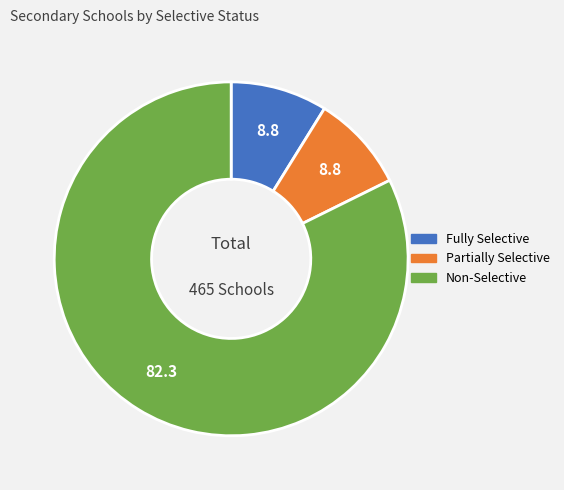

Which category has the biggest portion of the pie?

Non-Selective